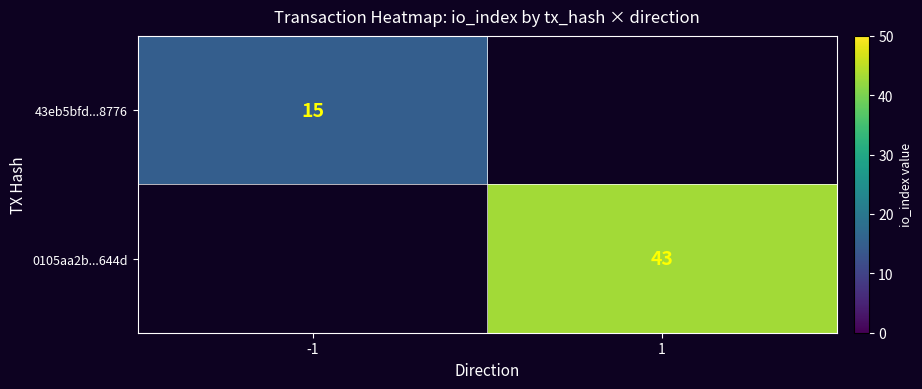

Is it true that 43eb5bfd...8776 equals 21 at -1?

False